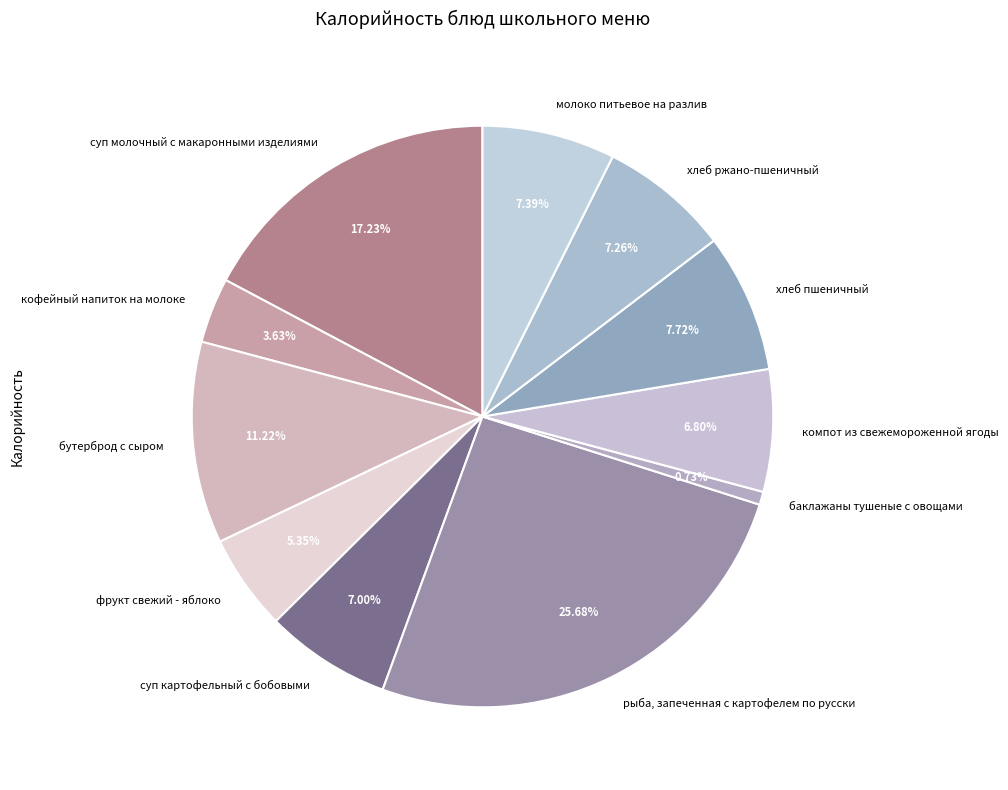

How many slices are in this pie chart?

11